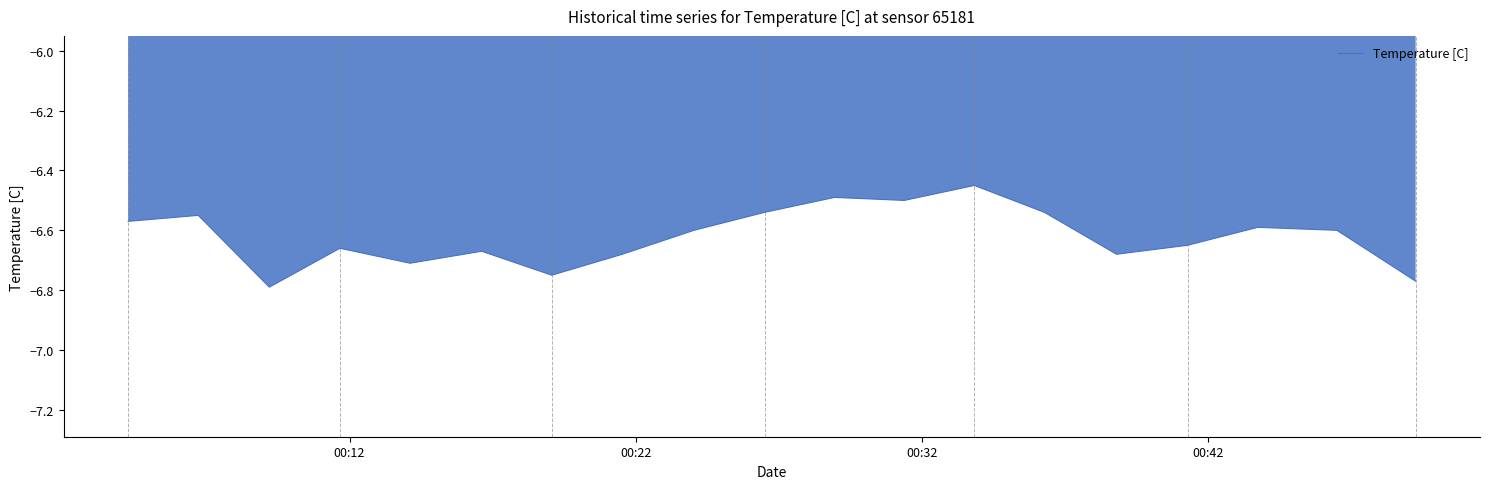

What is the difference between the maximum and minimum values?

0.3